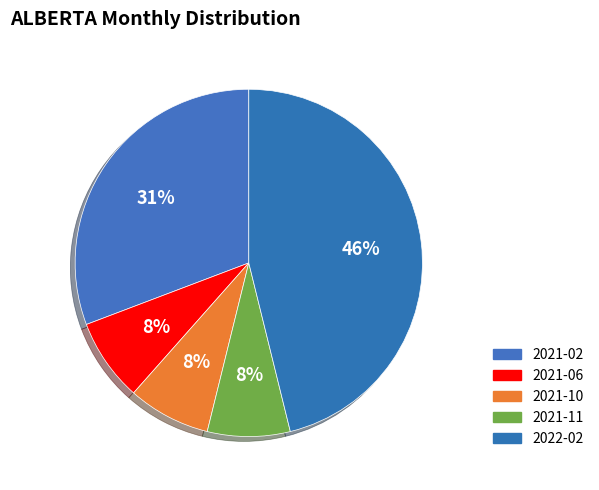

Is it true that 2022-02 is 46% of the pie?

True